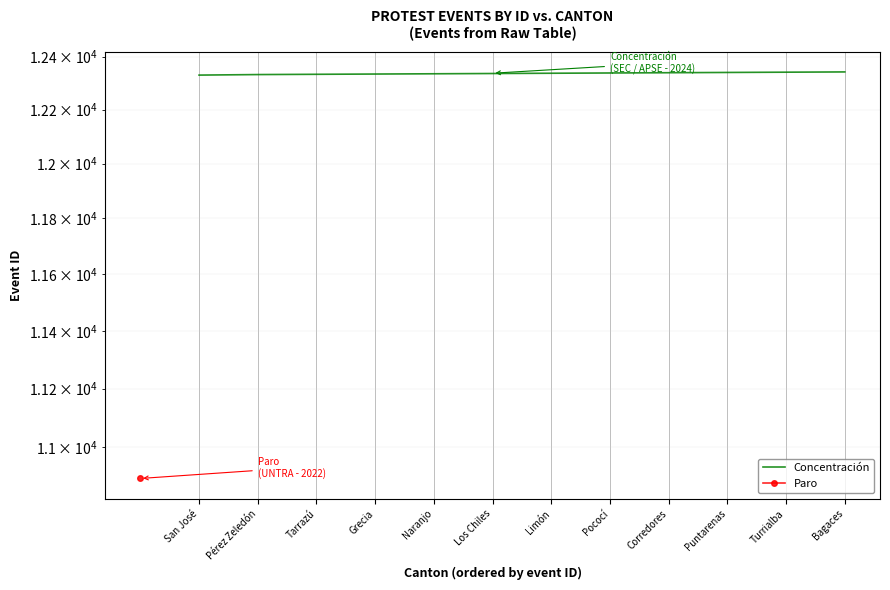

How many lines are shown in the chart?

1